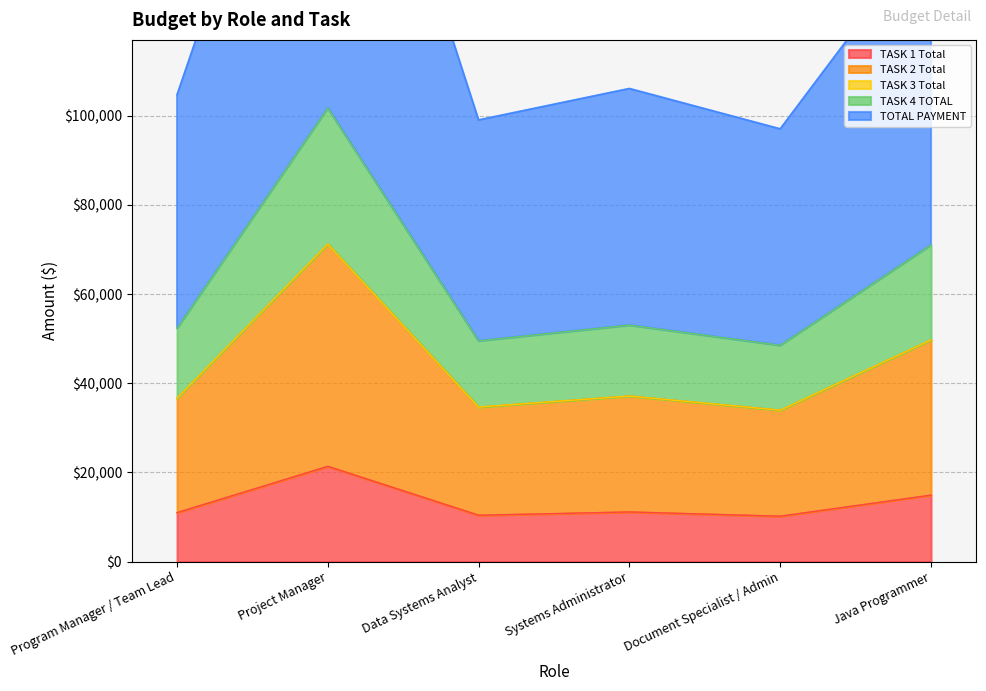

What position from the right is Systems Administrator?

3